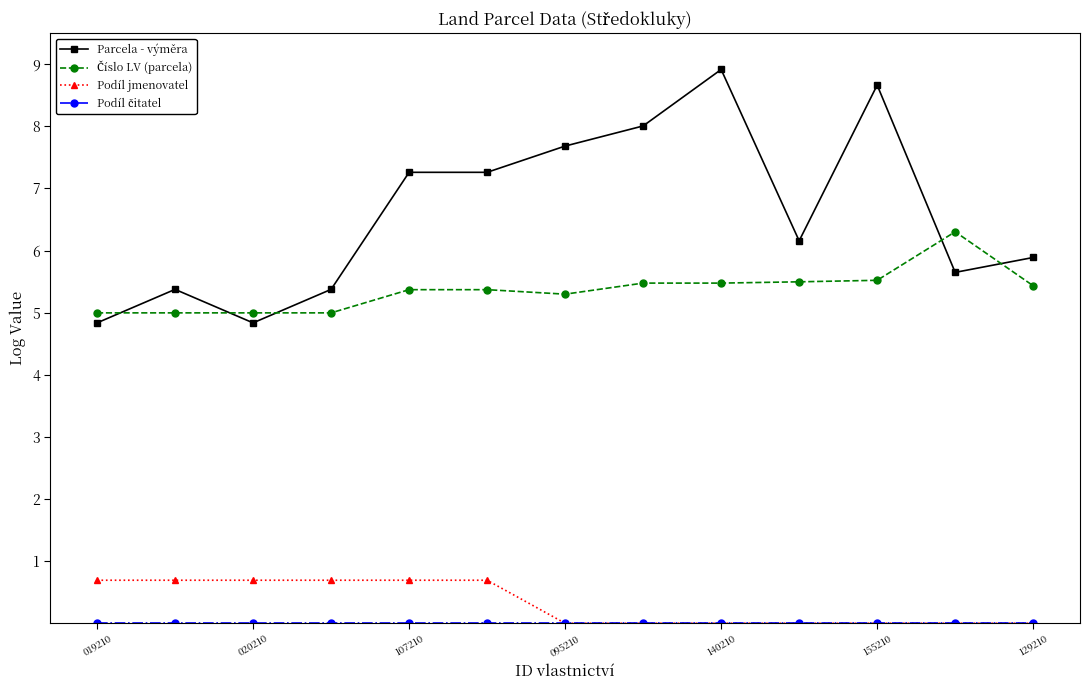

Does the chart have visible grid lines?

No